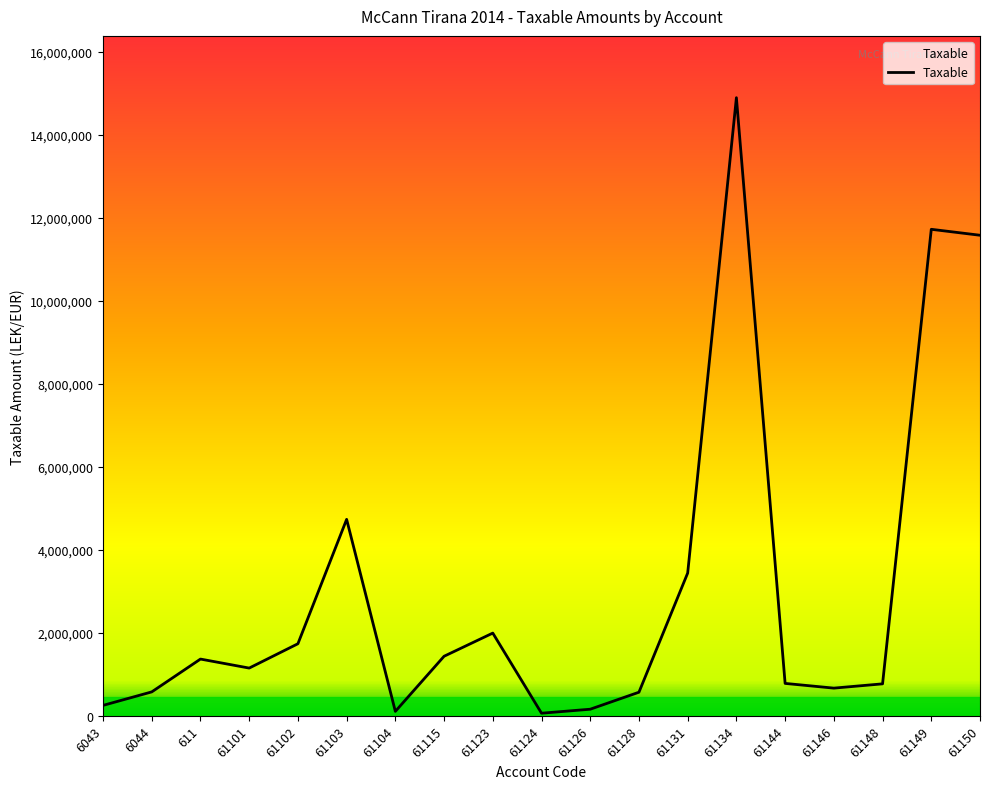

Does the chart have visible grid lines?

No